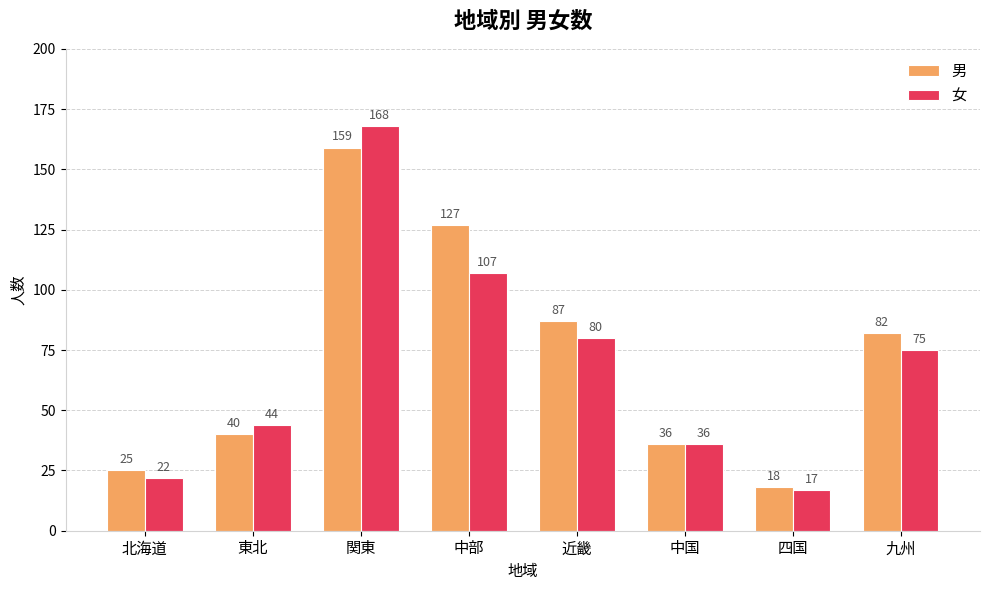

At which label does 女 reach its peak?

関東